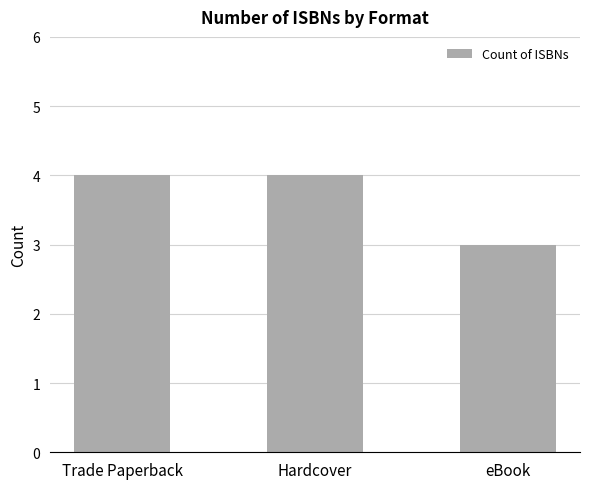

What is the smallest value displayed?

3